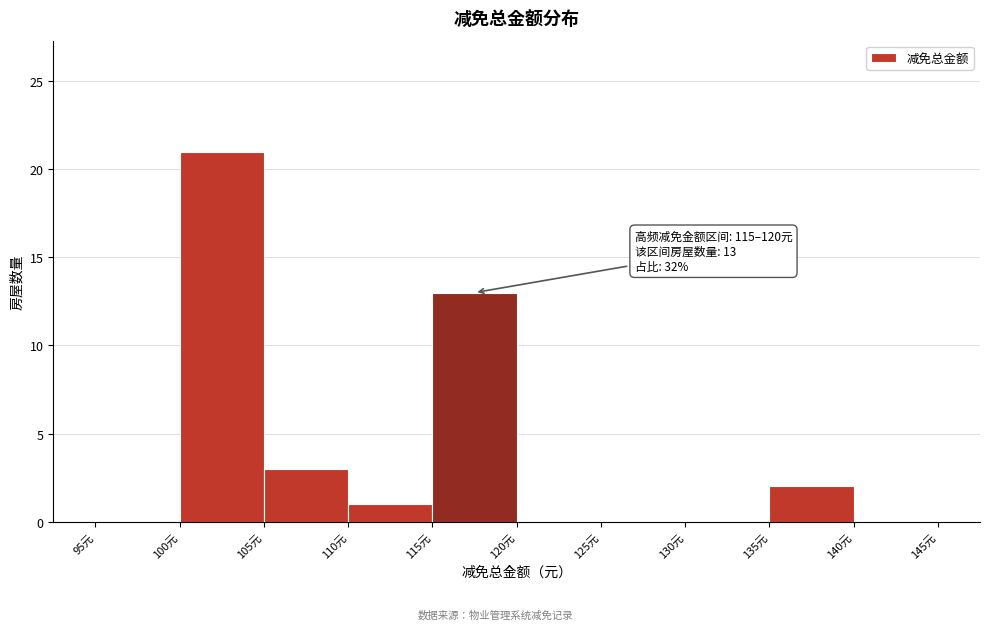

Over which range of the x-axis is the bar tallest?

100 to 105